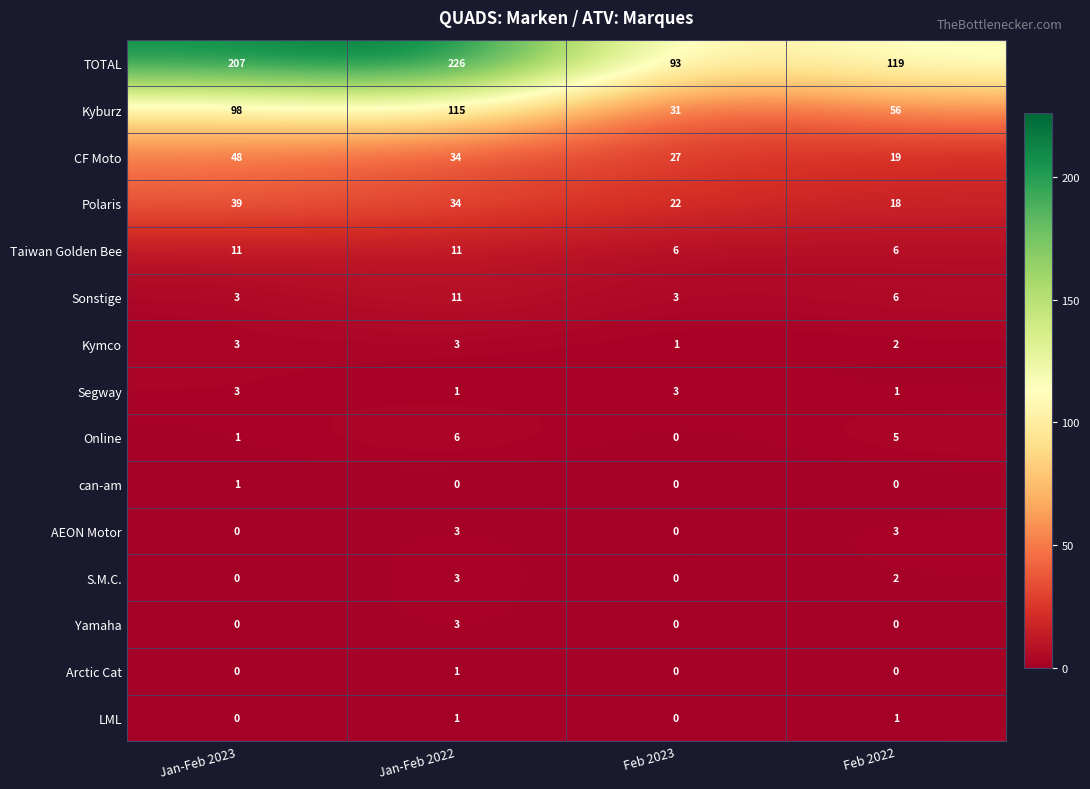

At which category is the sum across all series the highest?

Jan-Feb 2022